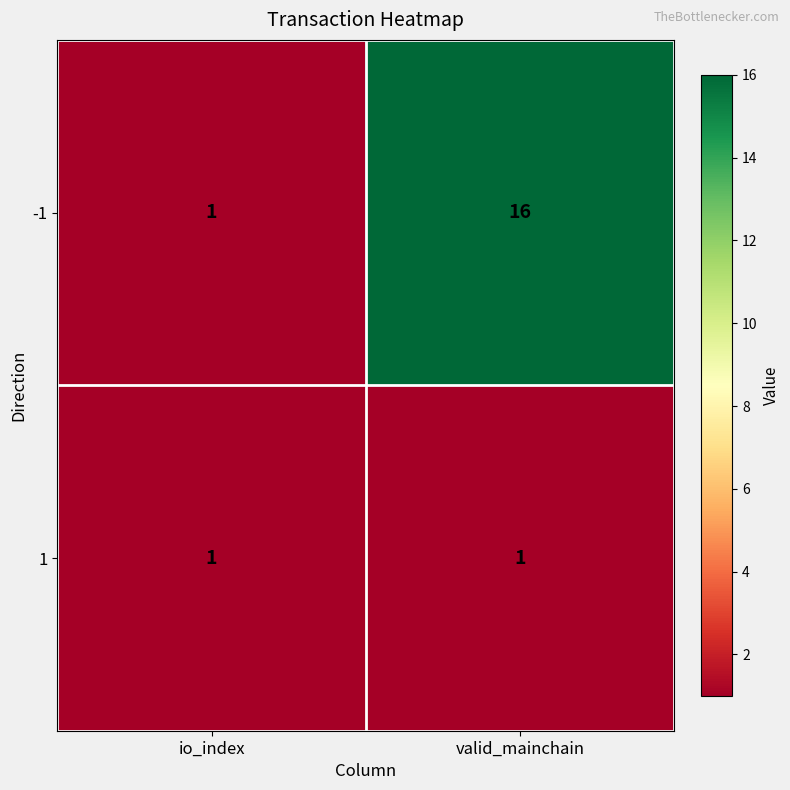

Where is -1 nearest to the value 8?

io_index